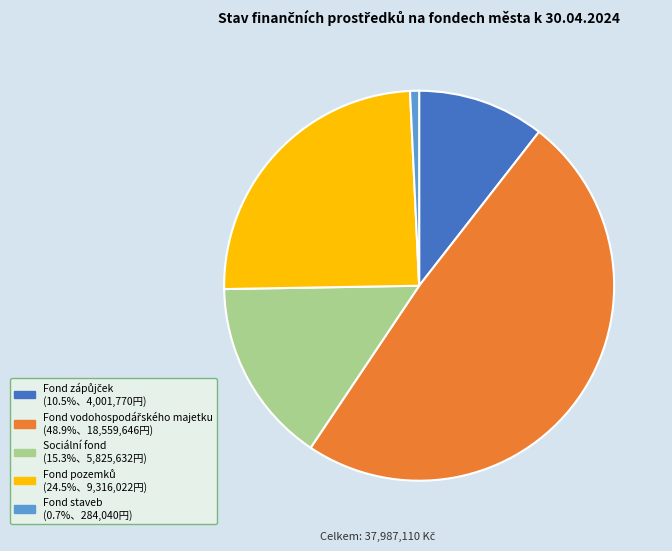

How many segments does this pie chart have?

5